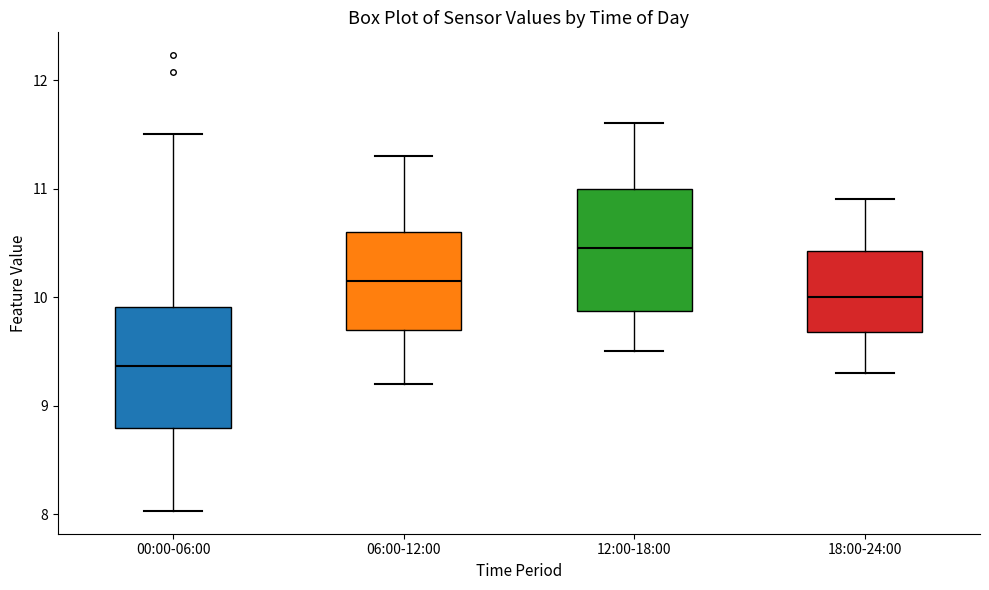

Reading left to right, read every box against the y-axis: the position of its median line, the range the box covers, and the ends of its whiskers. The values are not printed on the chart, so give them approximately, as read against the axis.

00:00-06:00: median 9.4, box 8.8 to 9.9, whiskers 8.0 to 11.5
06:00-12:00: median 10.2, box 9.7 to 10.6, whiskers 9.2 to 11.3
12:00-18:00: median 10.5, box 9.9 to 11.0, whiskers 9.5 to 11.6
18:00-24:00: median 10.0, box 9.7 to 10.4, whiskers 9.3 to 10.9